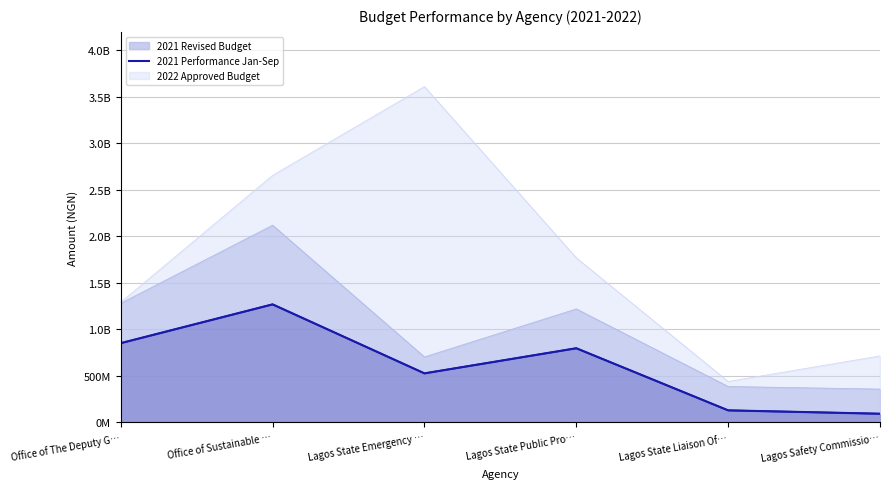

What is the value of the 2021 Performance Jan-Sep point at the 4th from the left?

795596513.8